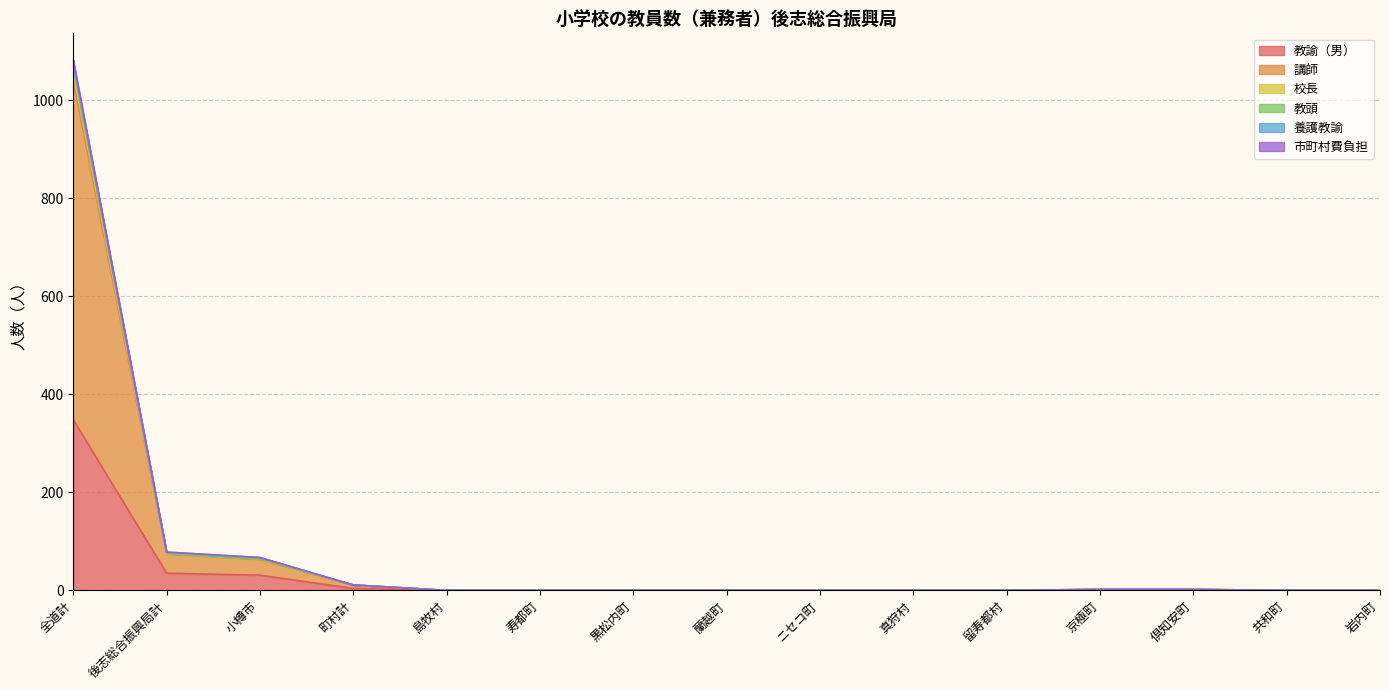

Does the chart have visible grid lines?

Yes